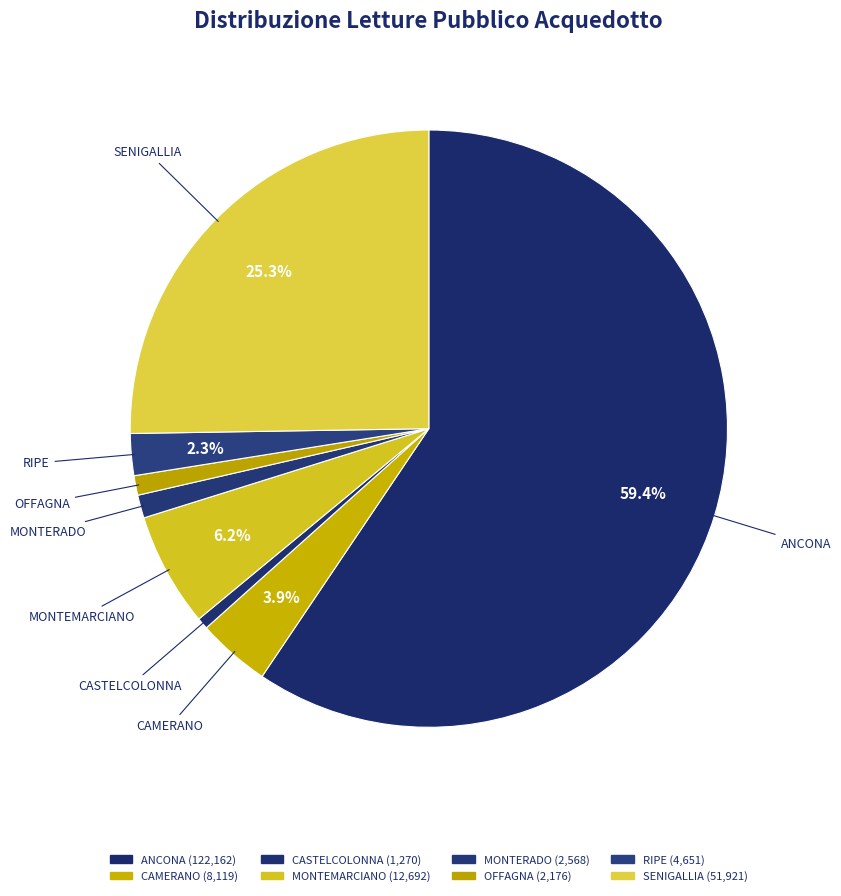

How many slices are in this pie chart?

8